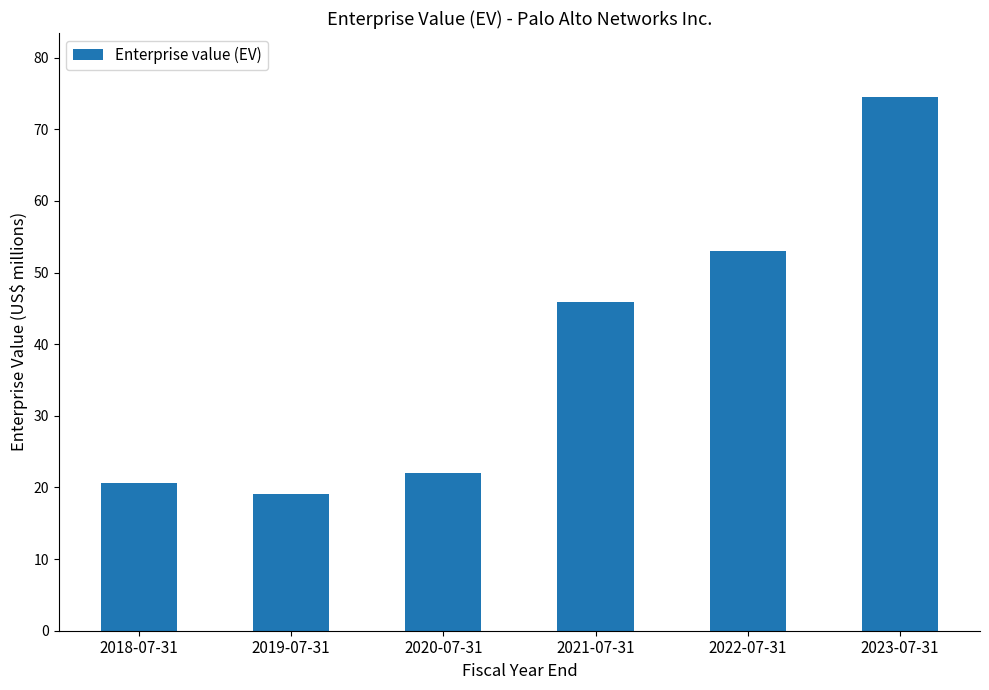

Rank the categories by value from lowest to highest.

2019-07-31, 2018-07-31, 2020-07-31, 2021-07-31, 2022-07-31, 2023-07-31